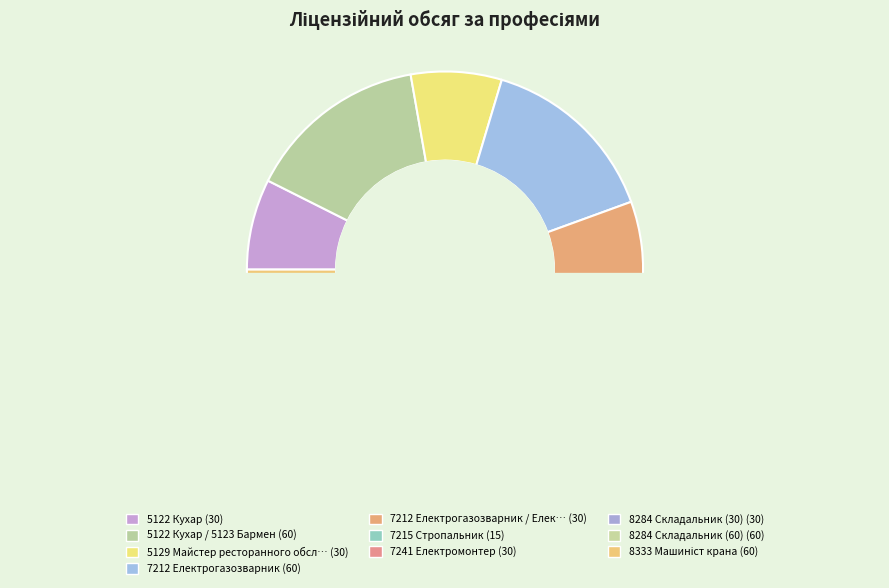

How many segments does this pie chart have?

10